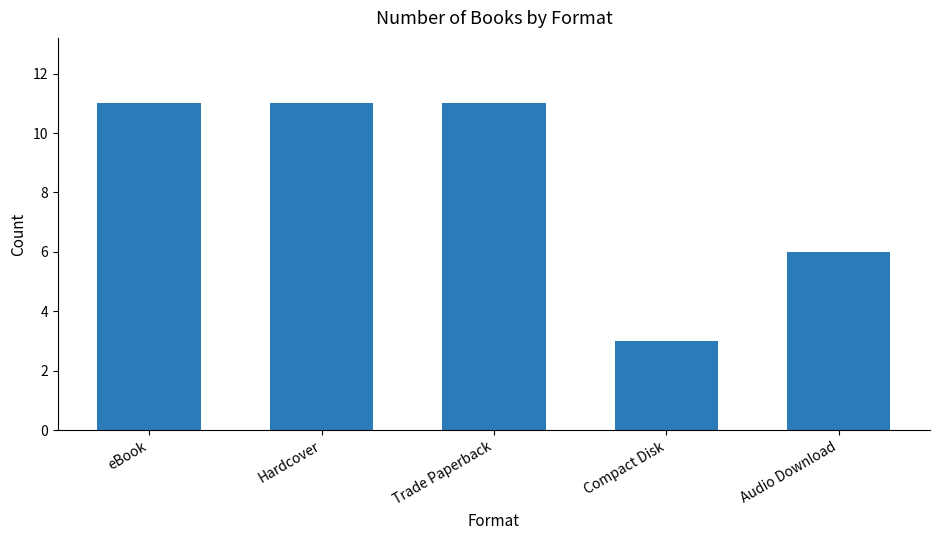

What is the difference between the maximum and minimum values?

8